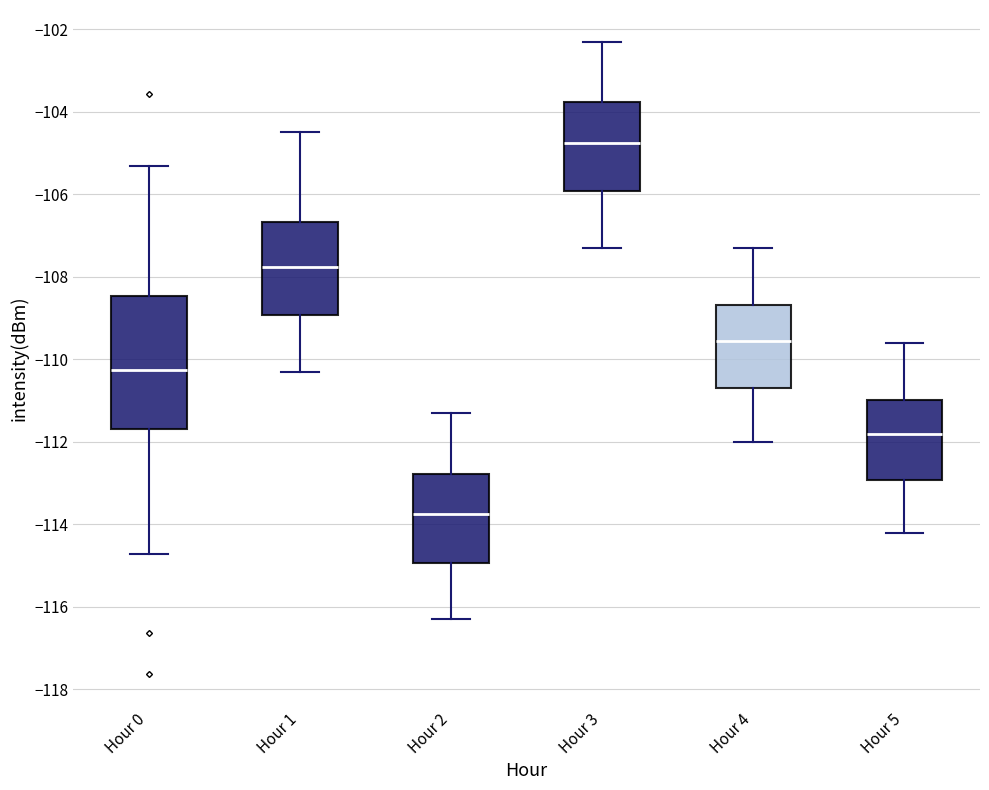

Reading left to right, read every box against the y-axis: the position of its median line, the range the box covers, and the ends of its whiskers. The values are not printed on the chart, so give them approximately, as read against the axis.

Hour 0: median -110.2, box -111.6 to -108.4, whiskers -114.8 to -105.4
Hour 1: median -107.8, box -109.0 to -106.6, whiskers -110.2 to -104.4
Hour 2: median -113.8, box -115.0 to -112.8, whiskers -116.2 to -111.2
Hour 3: median -104.8, box -106.0 to -103.8, whiskers -107.2 to -102.2
Hour 4: median -109.6, box -110.6 to -108.6, whiskers -112.0 to -107.2
Hour 5: median -111.8, box -113.0 to -111.0, whiskers -114.2 to -109.6